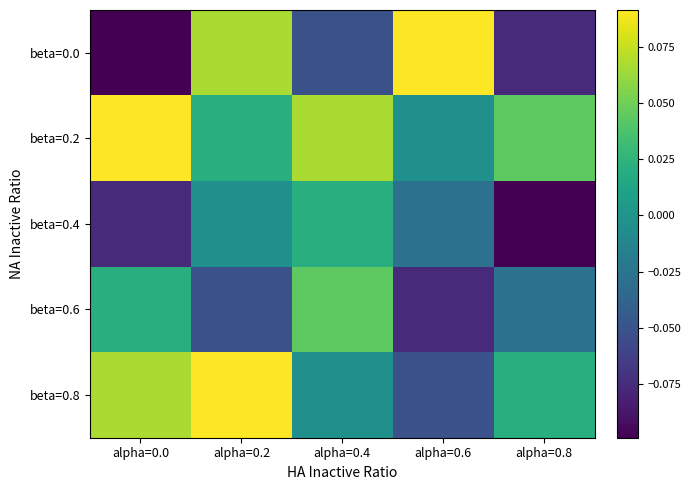

Reading right to left, what are all the values shown in this chart?

beta=0.0: alpha=0.8=-0.1	alpha=0.6=0.1	alpha=0.4=-0.1	alpha=0.2=0.1	alpha=0.0=-0.1
beta=0.2: alpha=0.8=0.0	alpha=0.6=-0.0	alpha=0.4=0.1	alpha=0.2=0.0	alpha=0.0=0.1
beta=0.4: alpha=0.8=-0.1	alpha=0.6=-0.0	alpha=0.4=0.0	alpha=0.2=-0.0	alpha=0.0=-0.1
beta=0.6: alpha=0.8=-0.0	alpha=0.6=-0.1	alpha=0.4=0.0	alpha=0.2=-0.1	alpha=0.0=0.0
beta=0.8: alpha=0.8=0.0	alpha=0.6=-0.1	alpha=0.4=-0.0	alpha=0.2=0.1	alpha=0.0=0.1